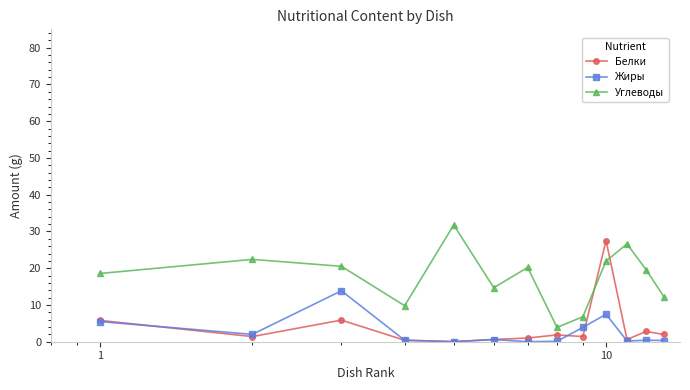

How many times do Углеводы and Белки cross each other?

2